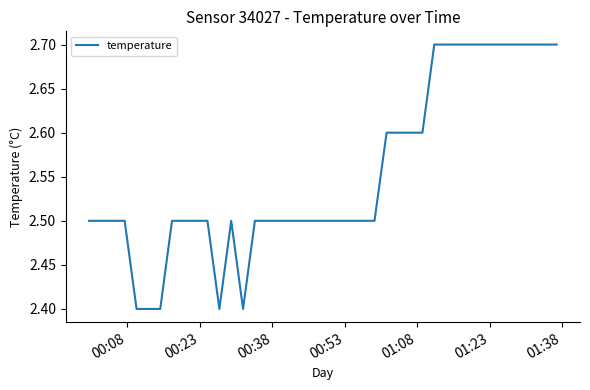

What is the smallest value displayed?

2.4